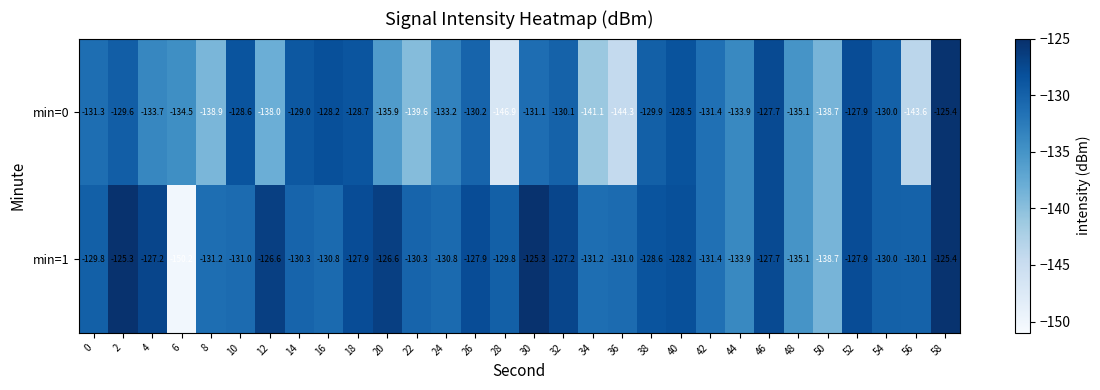

Where is min=0 nearest to the value -136?

20